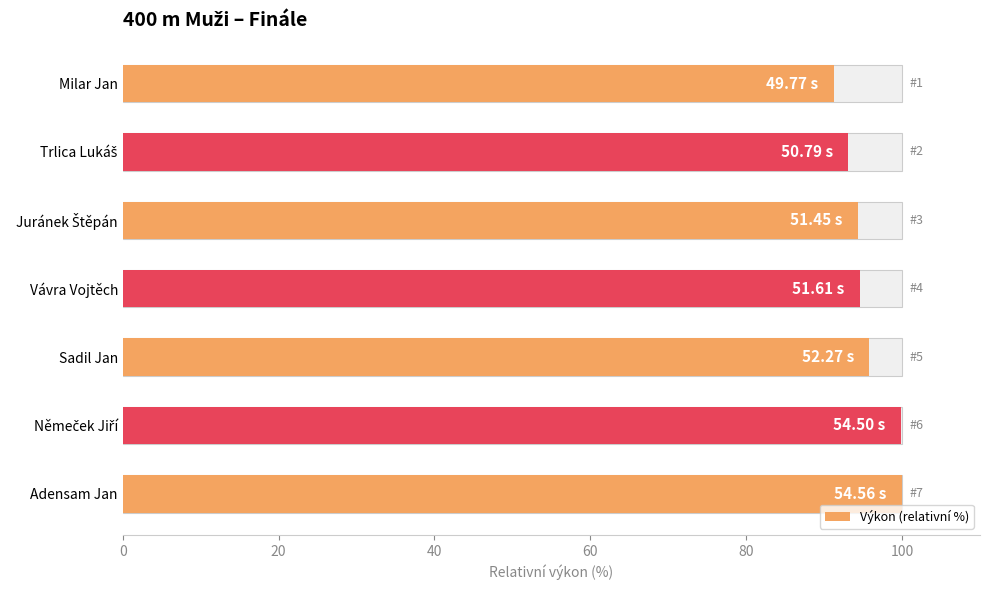

Is it true that the value at Sadil Jan is 162.5?

False